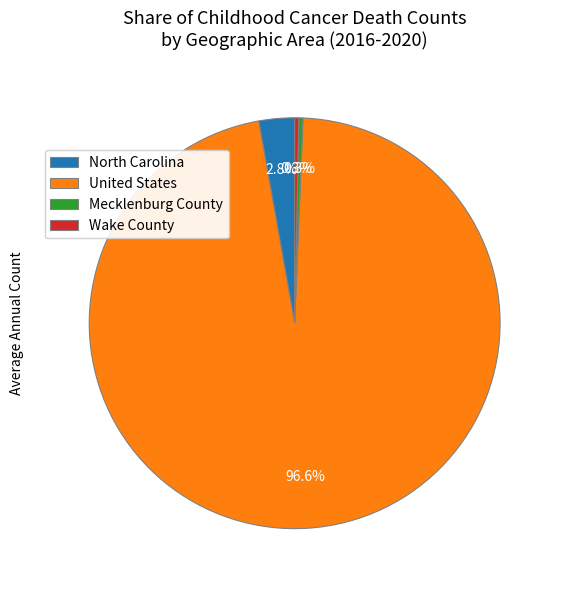

Does any single category account for the majority?

Yes